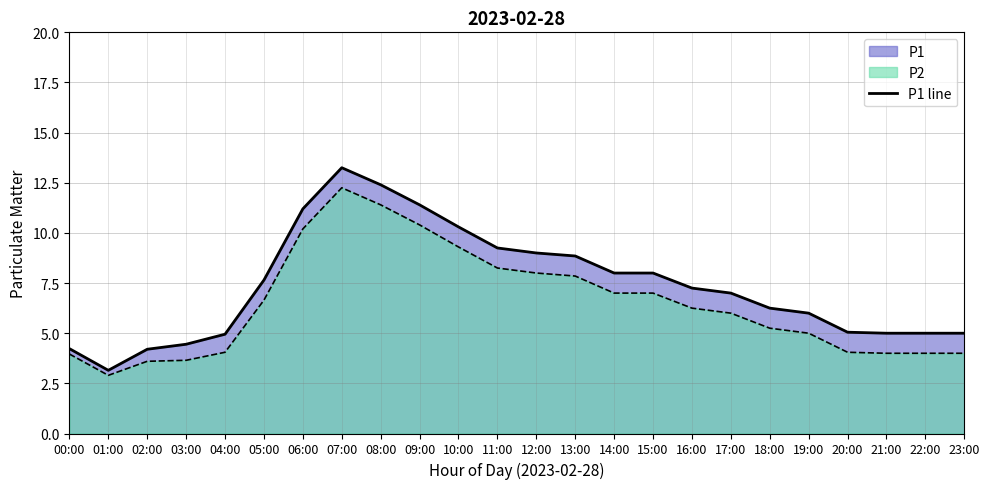

List the labels in order of value, smallest first.

01:00, 02:00, 00:00, 03:00, 04:00, 21:00, 22:00, 23:00, 20:00, 19:00, 18:00, 17:00, 16:00, 05:00, 14:00, 15:00, 13:00, 12:00, 11:00, 10:00, 06:00, 09:00, 08:00, 07:00